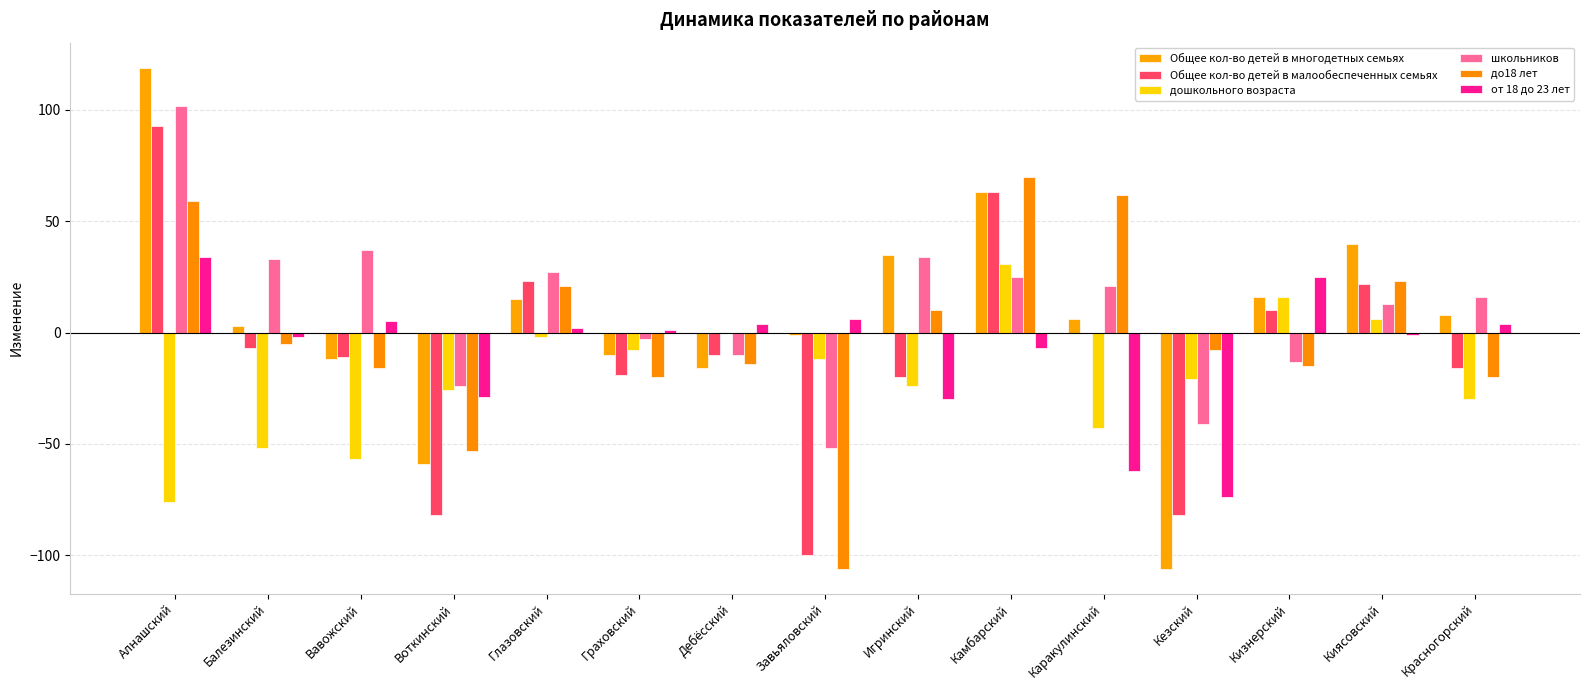

How many data points in дошкольного возраста are above -21?

7